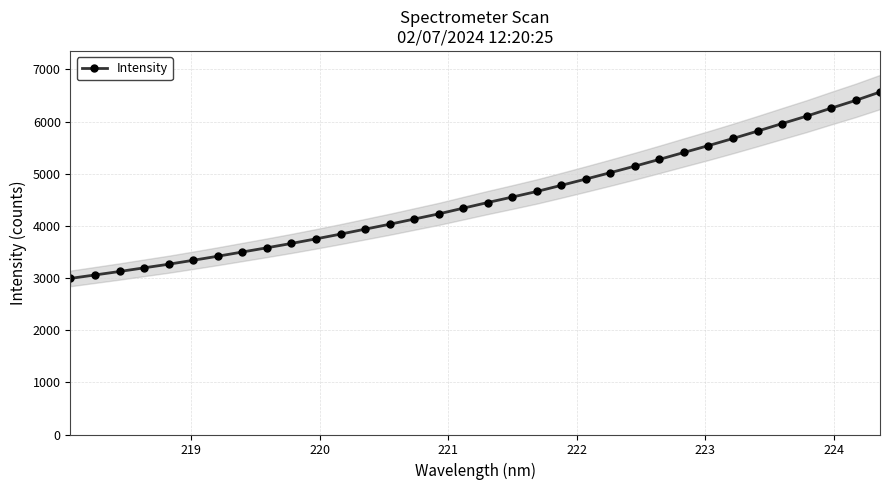

What is the smallest value displayed?

2992.7